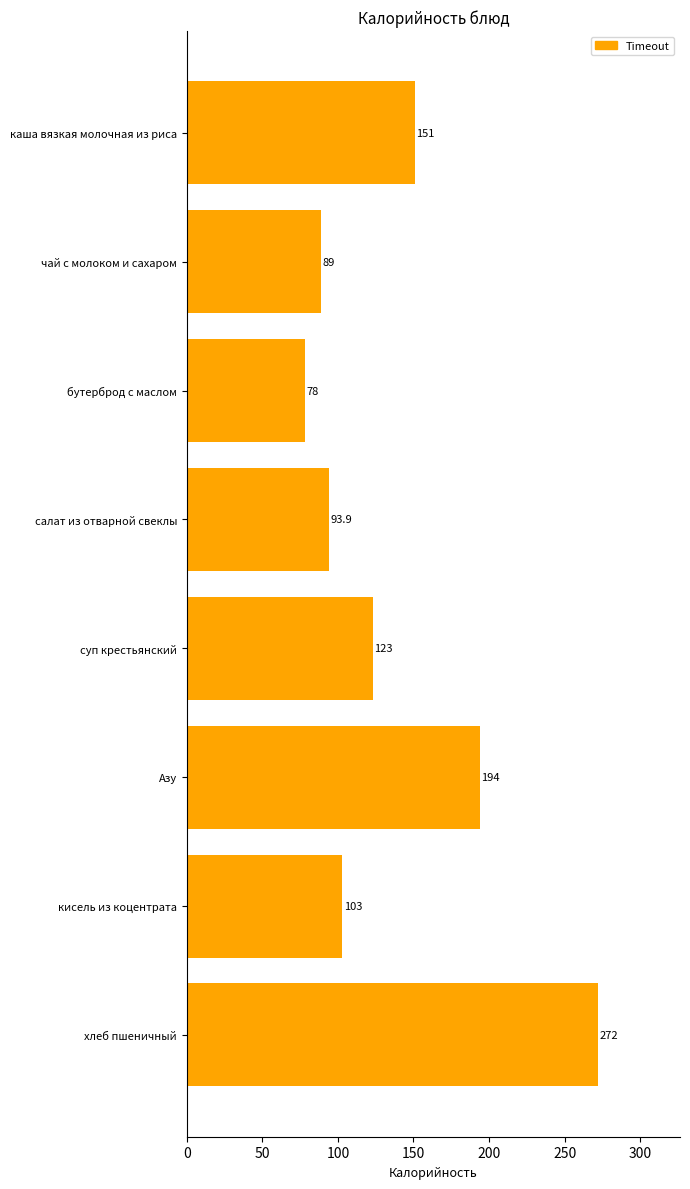

What is the value of the 6th bar from the top?

194.0